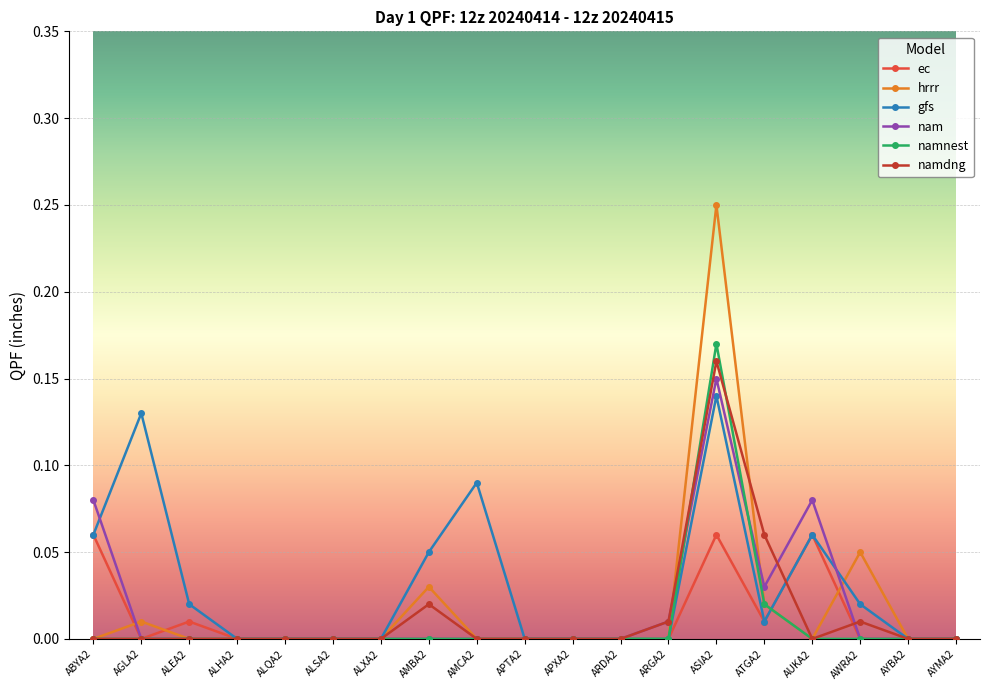

Which series has the largest range (max minus min)?

hrrr